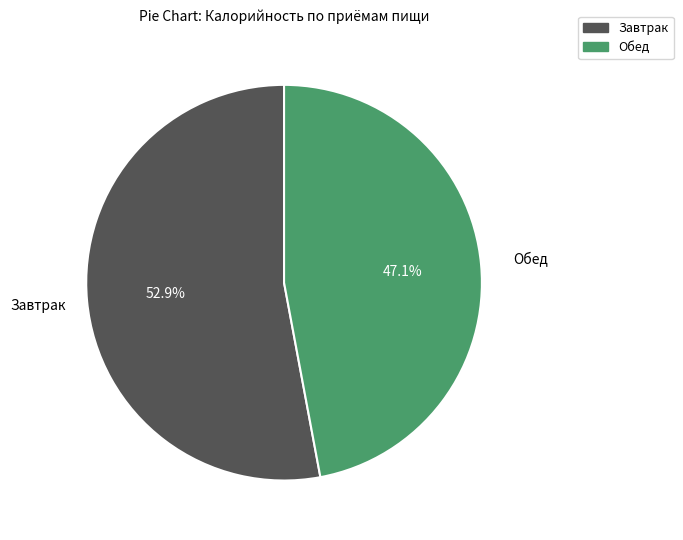

To the nearest percent, what is the average slice percentage?

50%